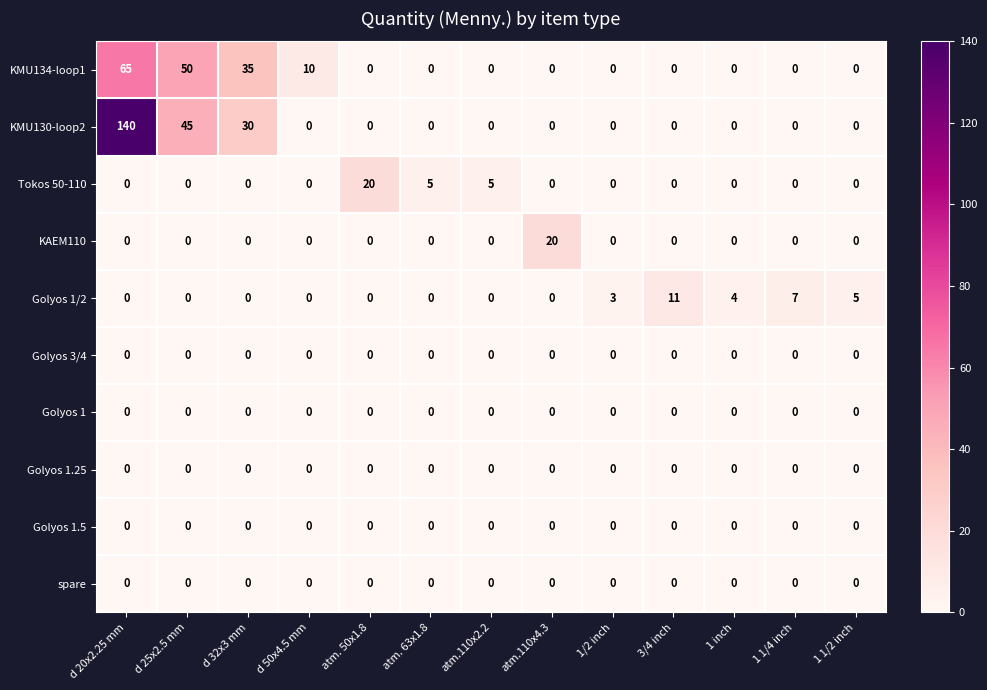

Which series changed the most between 1/2 inch and 1 1/2 inch?

Golyos 1/2